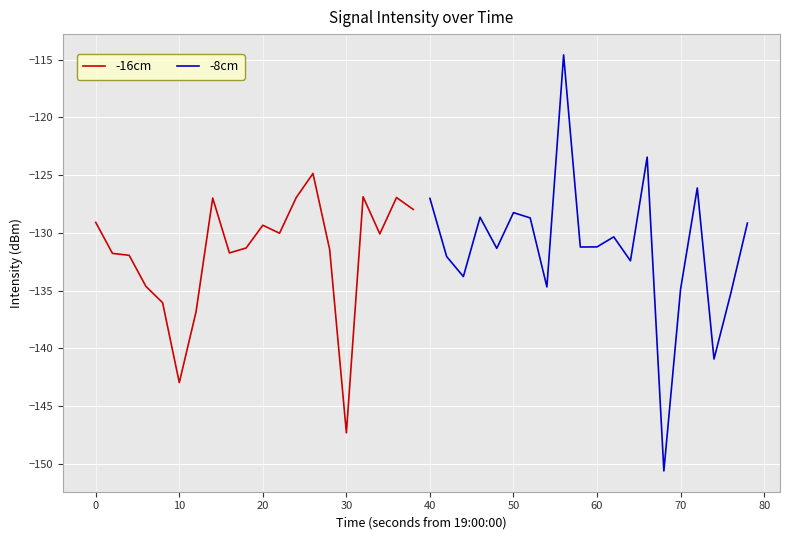

The value of -16cm at 20 is -219.2. True or false?

False